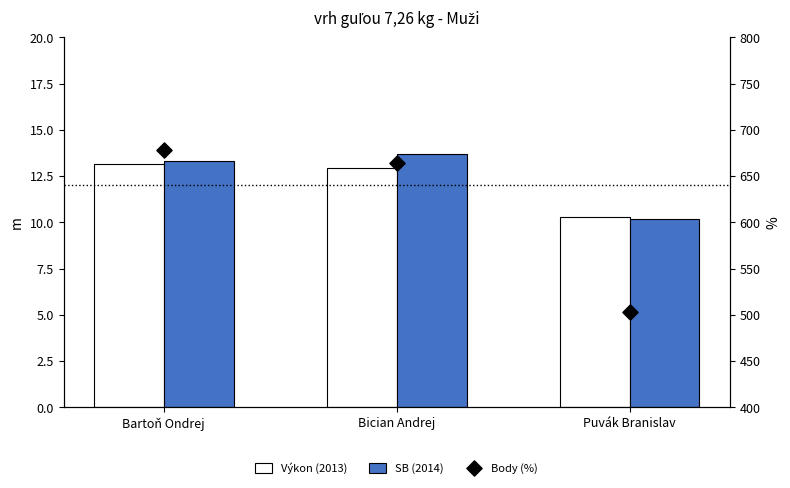

Is the value of SB (2014) at Bician Andrej greater than the value of Výkon (2013) at Bician Andrej?

Yes